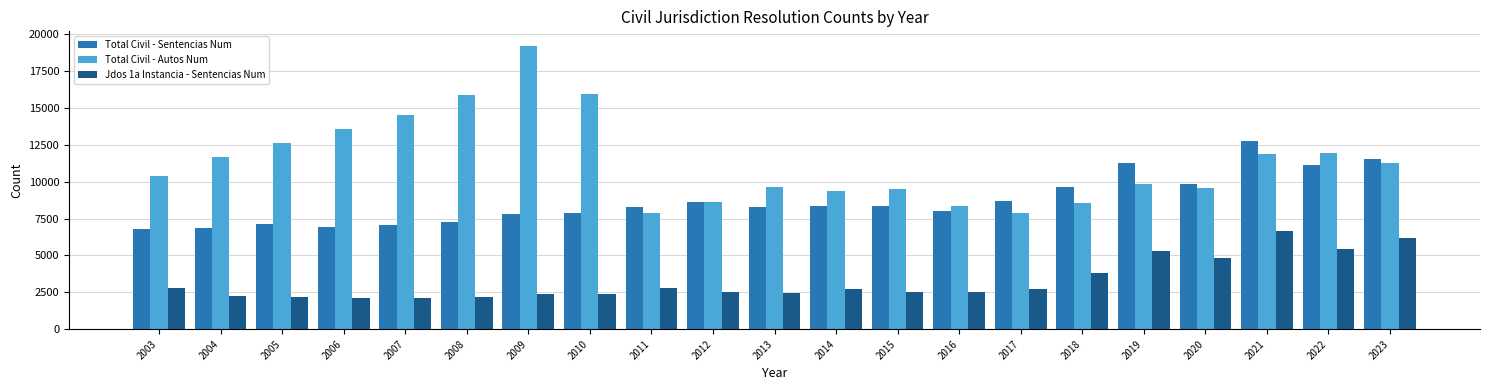

The value of Total Civil - Autos Num at 2014 is 9339. True or false?

True